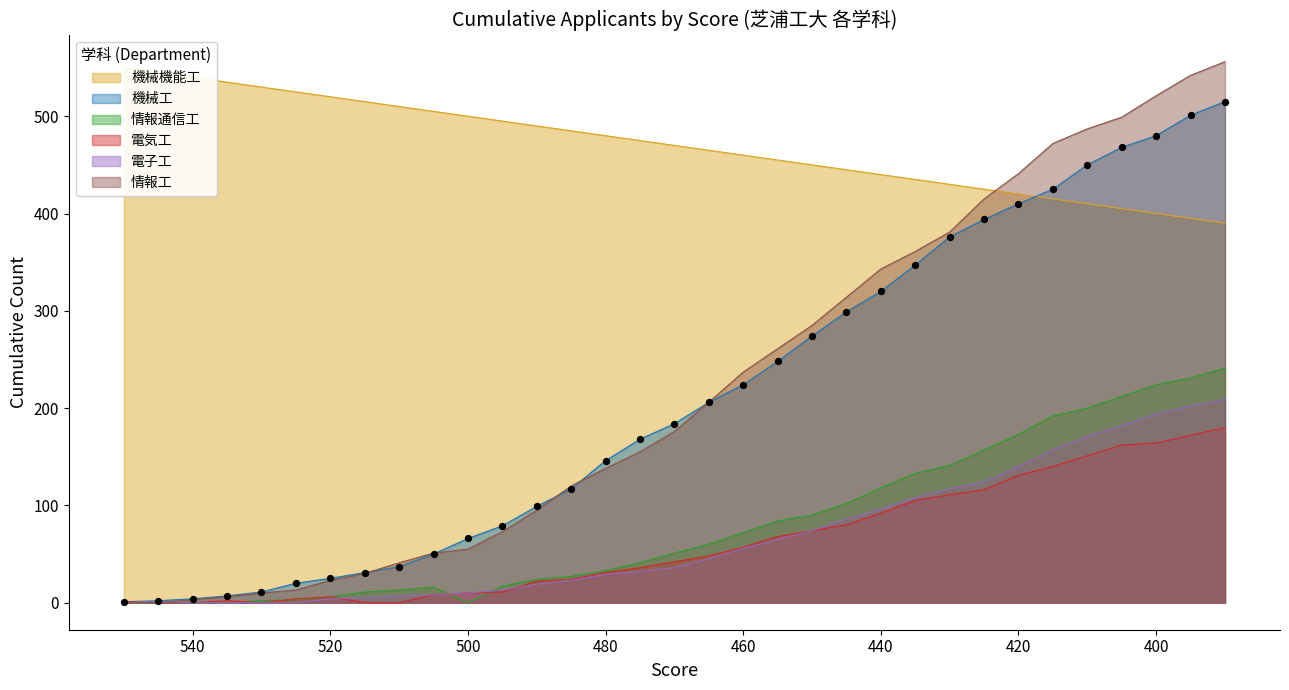

Which series has the largest total across all categories?

機械機能工